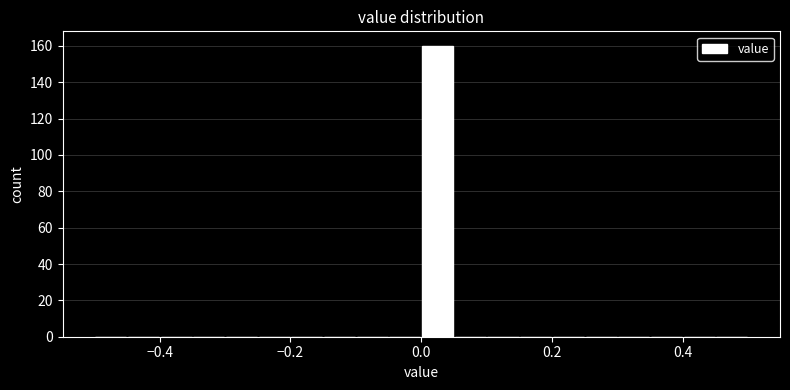

Read against the x-axis, roughly where is the centre of the tallest bar?

0.02